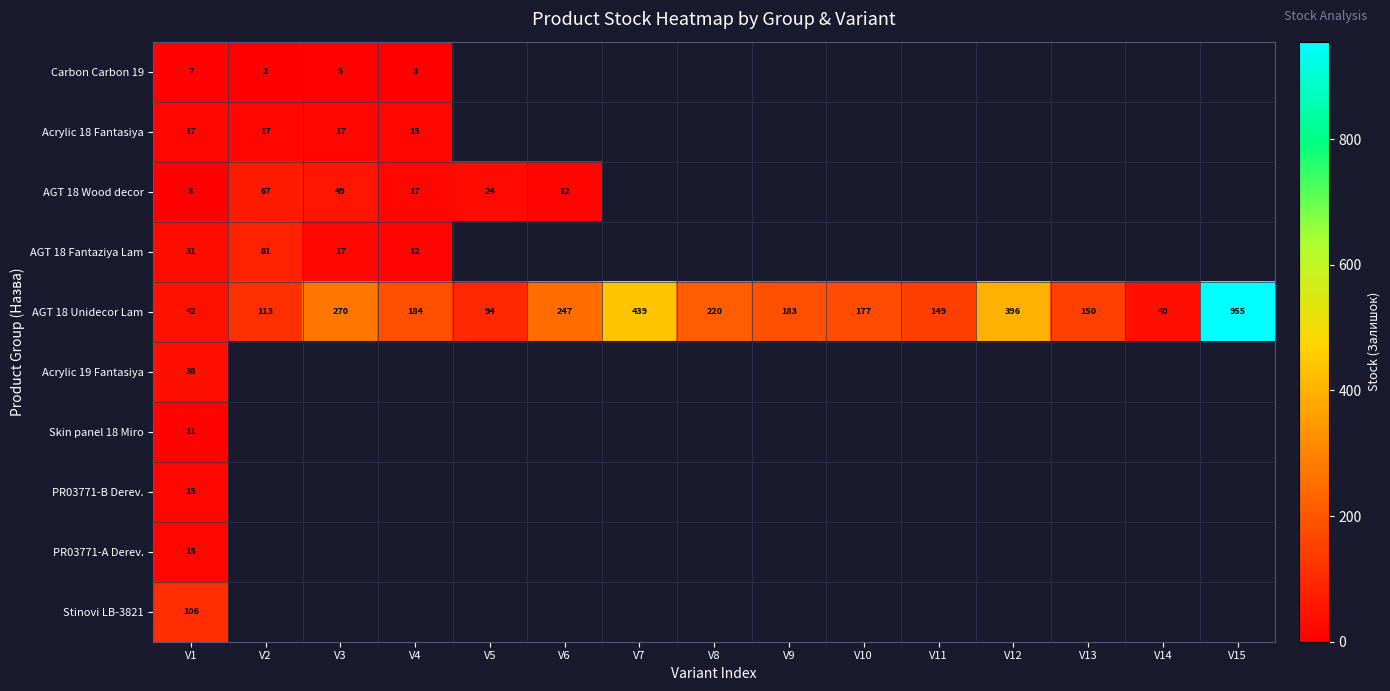

What is the smallest value displayed?

2.0